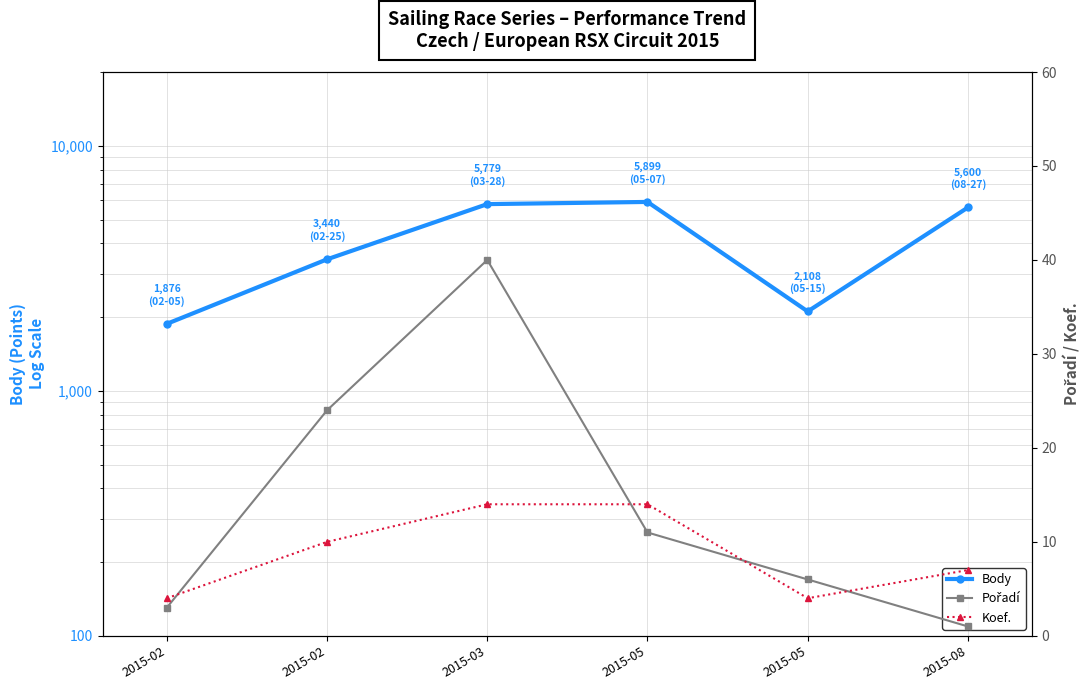

Which series has the widest spread of values?

Body